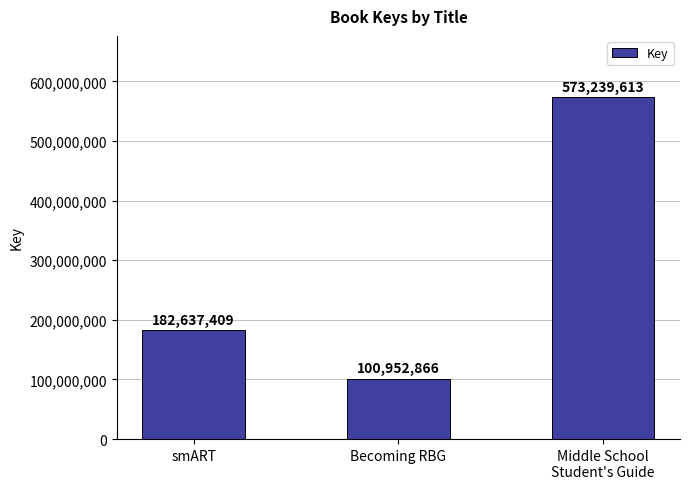

What is the difference between the values at Becoming RBG and smART?

81684543